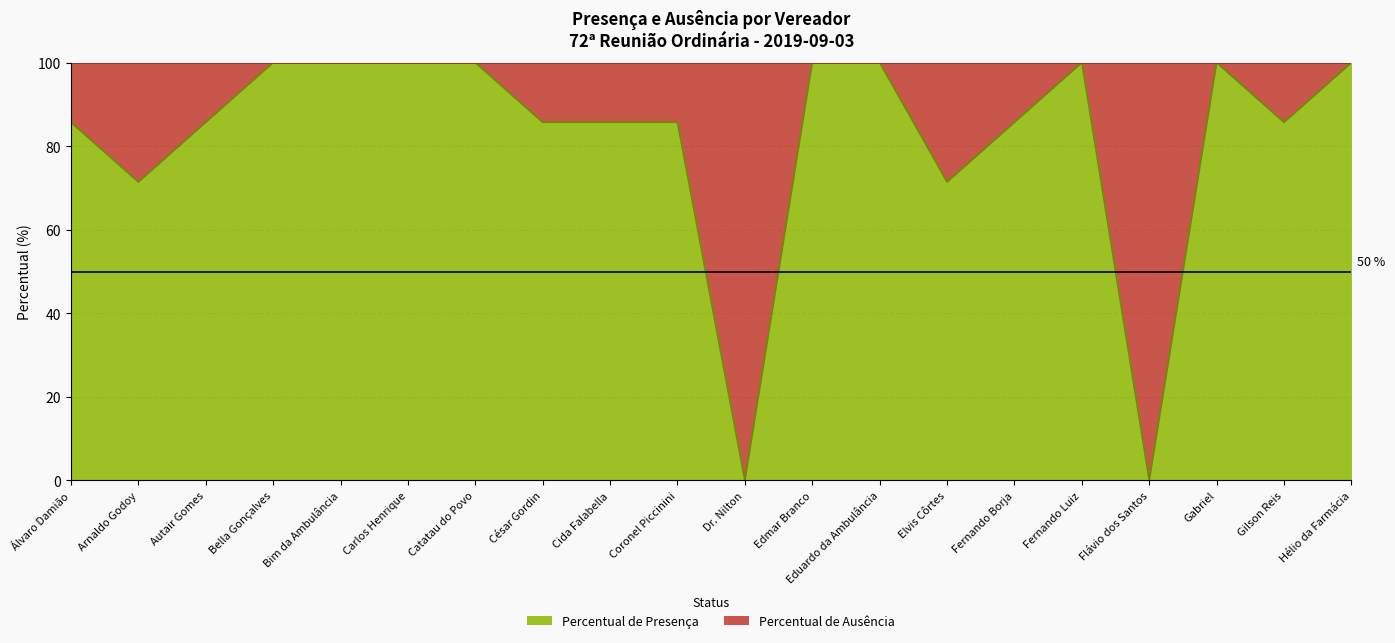

How many values exceed 85?

16